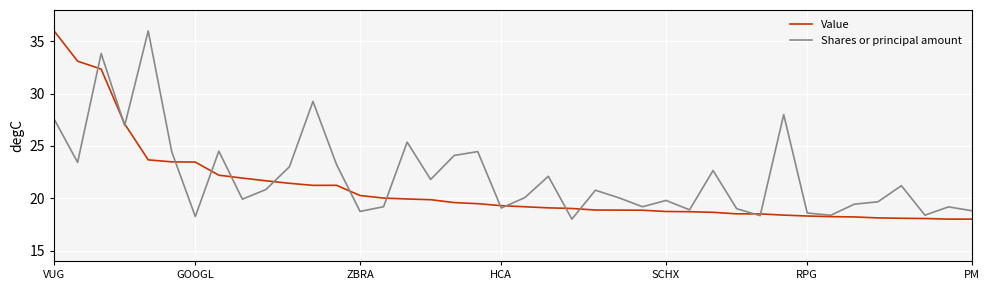

Which series has the largest total across all categories?

Shares or principal amount